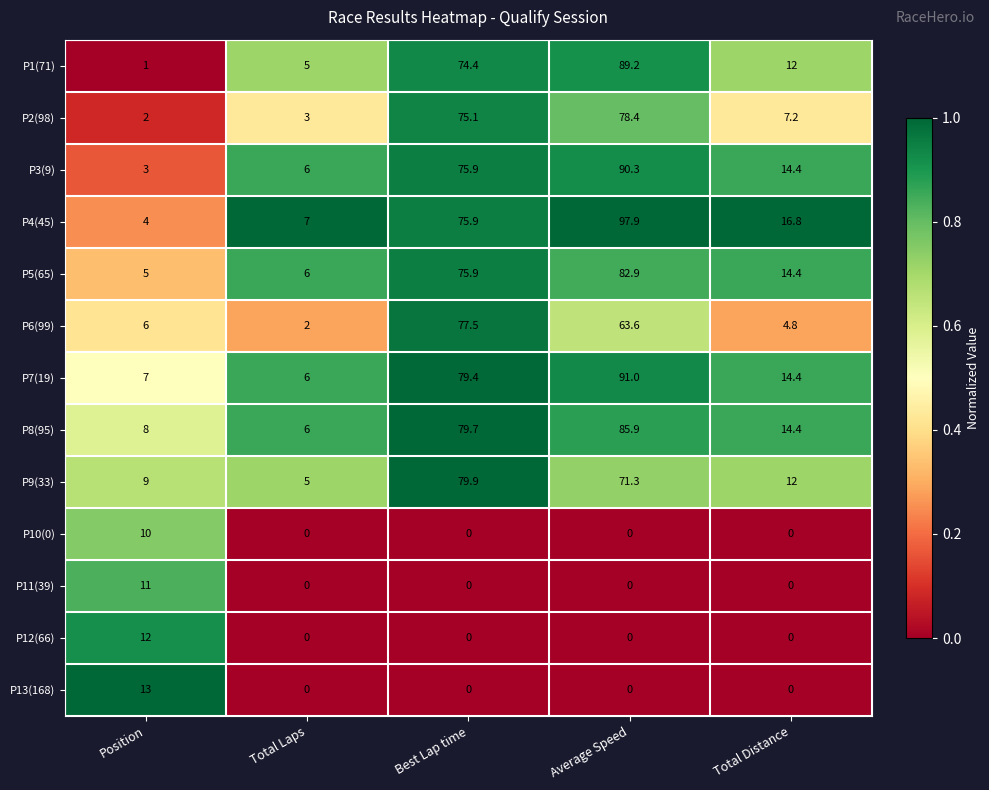

The P4(45) series shows 16.8 at Total Distance. True or false?

True